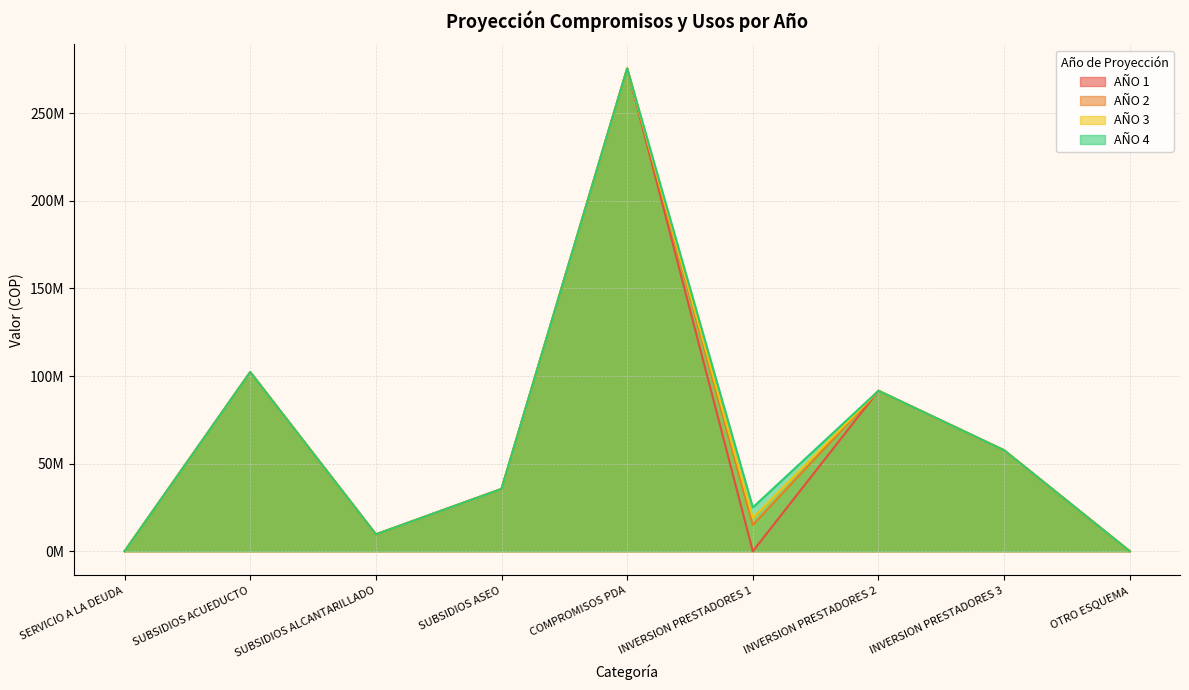

True or false: AÑO 3 and AÑO 1 cross at least once.

False